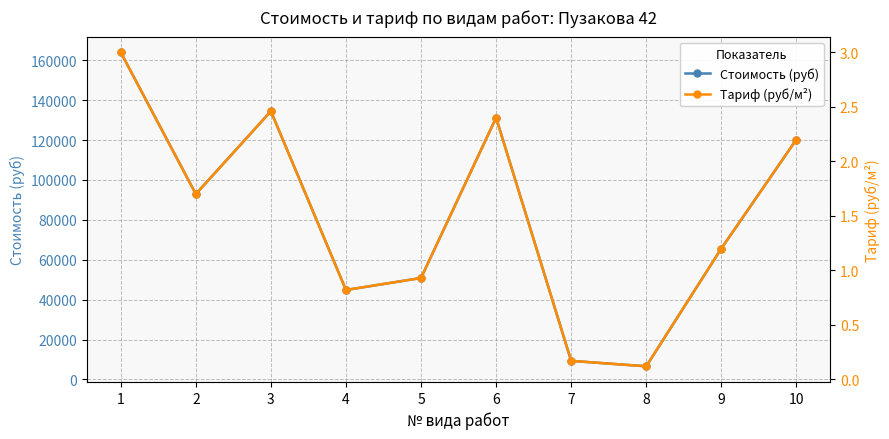

Is it true that Стоимость (руб) equals 85672.4 at 9?

False